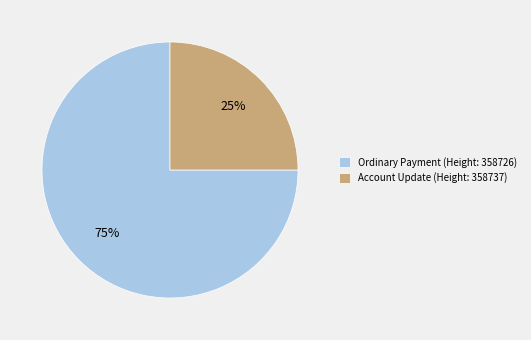

Is there any slice that represents more than half of the pie?

Yes